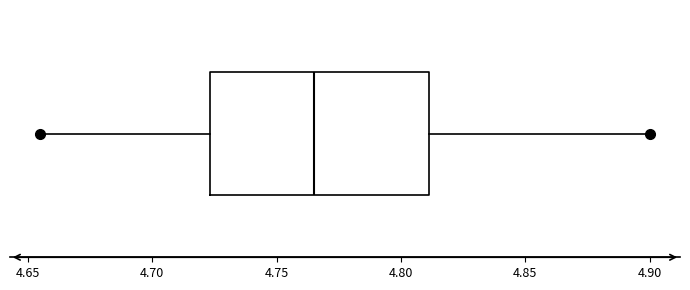

Transcribe this box plot: give where the median line is, the range the box spans, and where the two whiskers end, as read against the x-axis. The values are not printed on the chart, so give them approximately, as read against the axis.

median 4.765, box 4.725 to 4.810, whiskers 4.655 to 4.900